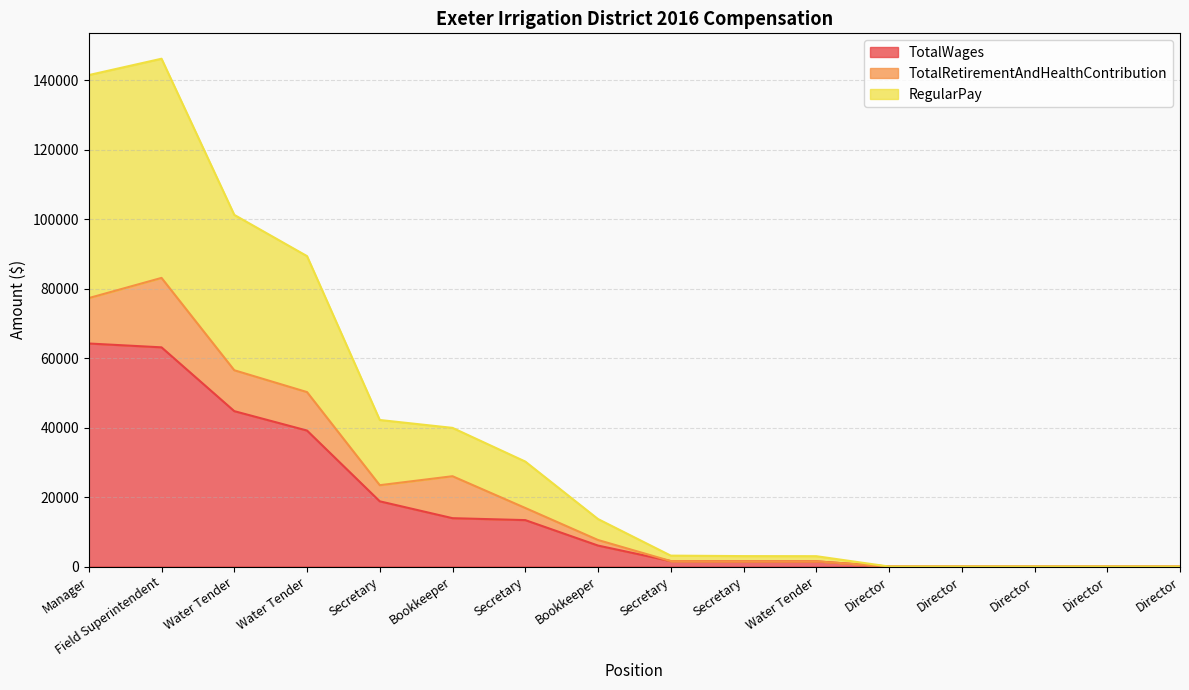

Does the chart have visible grid lines?

Yes